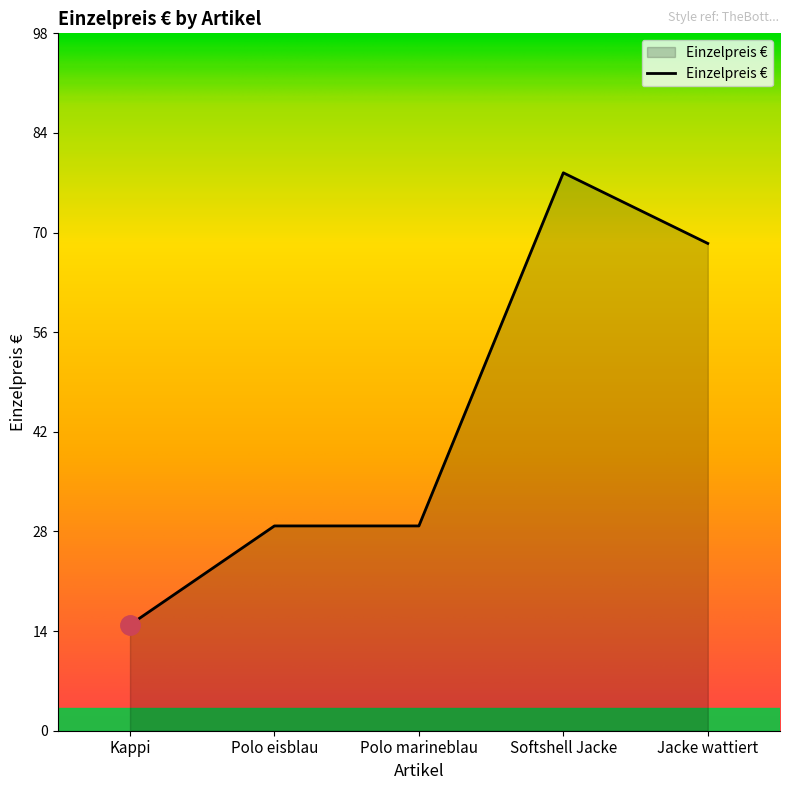

What is the smallest value displayed?

15